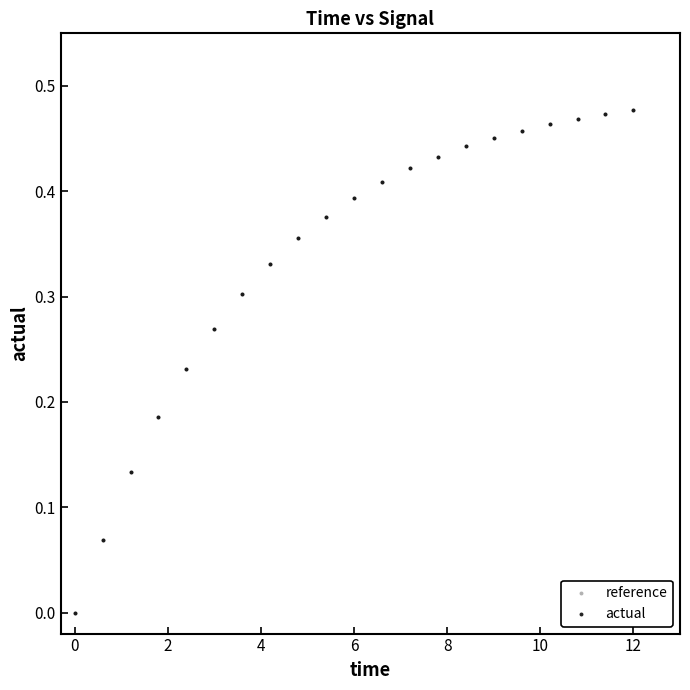

Which series has the widest spread of Y values?

actual